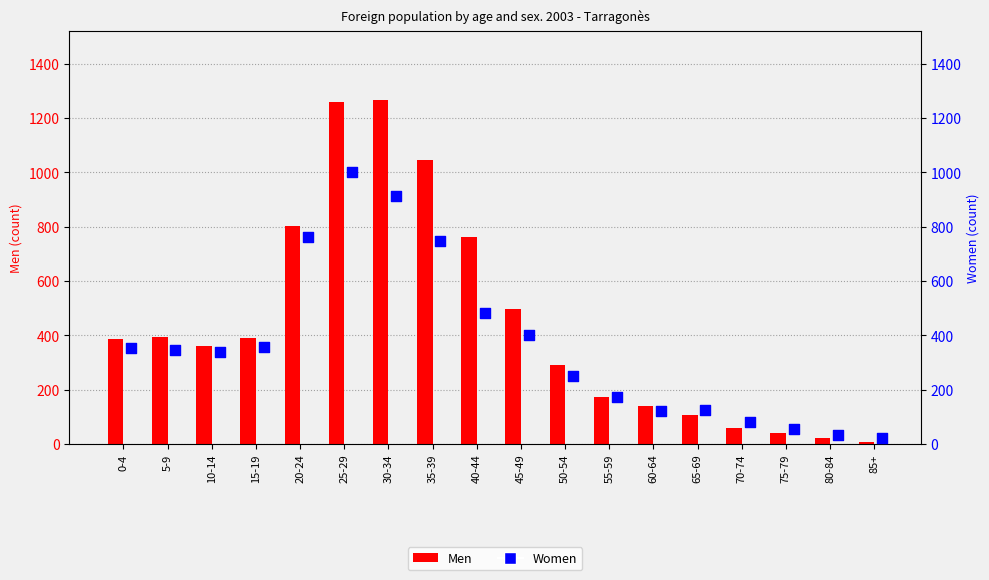

At how many categories does at least one series exceed 568?

5